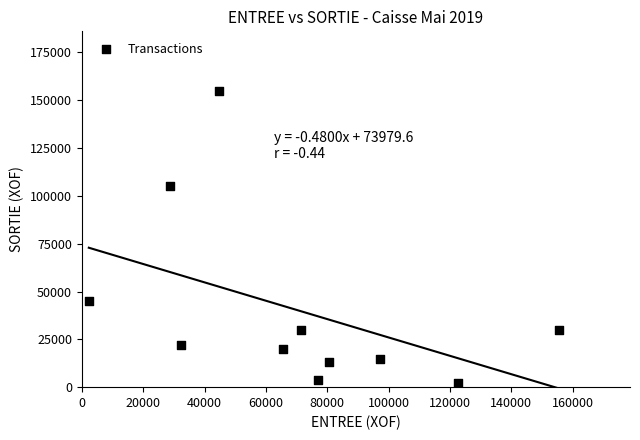

What Y value in the scatter plot is closest to 78500?

105342